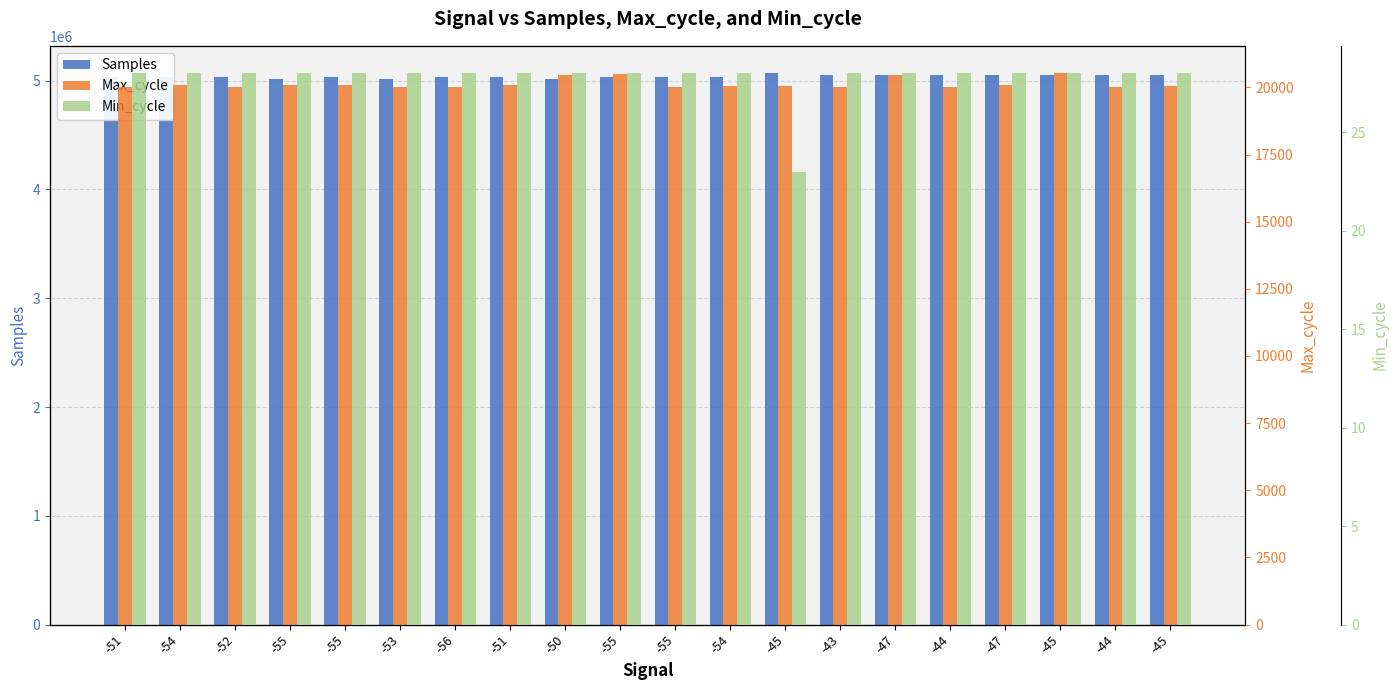

Reading right to left, extract all data points from this chart.

Samples: 5053852	5053449	5053346	5053411	5053542	5053469	5052960	5067344	5033285	5033828	5033857	5016196	5033859	5034034	5016133	5034117	5016498	5034230	5033916	5034331
Max_cycle: 20055	20025	20520	20100	20029	20476	20017	20049	20037	20021	20488	20464	20092	20030	20029	20076	20076	20021	20097	20027
Min_cycle: 28	28	28	28	28	28	28	23	28	28	28	28	28	28	28	28	28	28	28	28